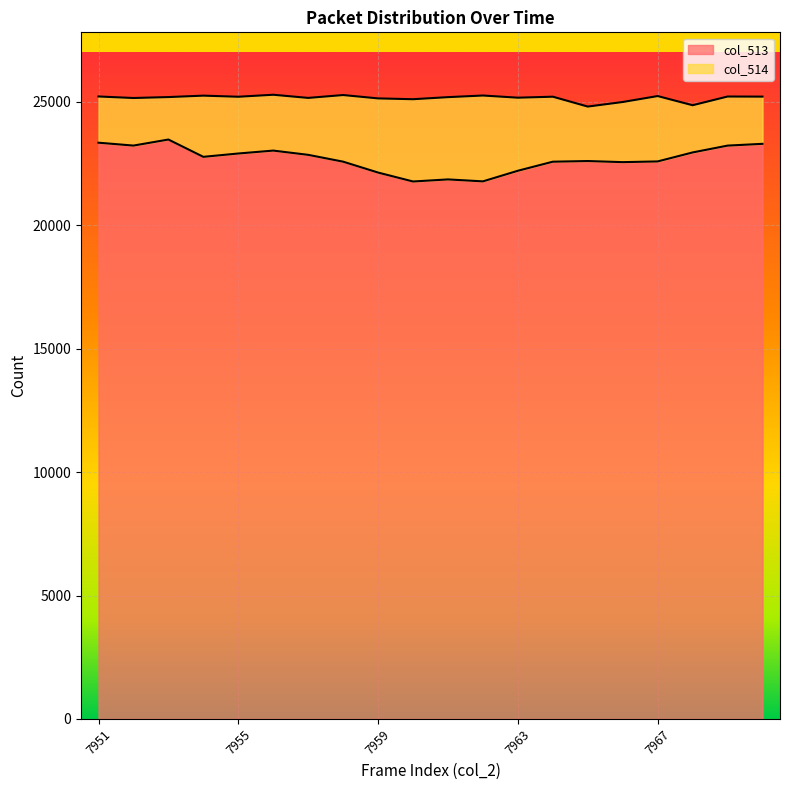

How many lines are shown in the chart?

2